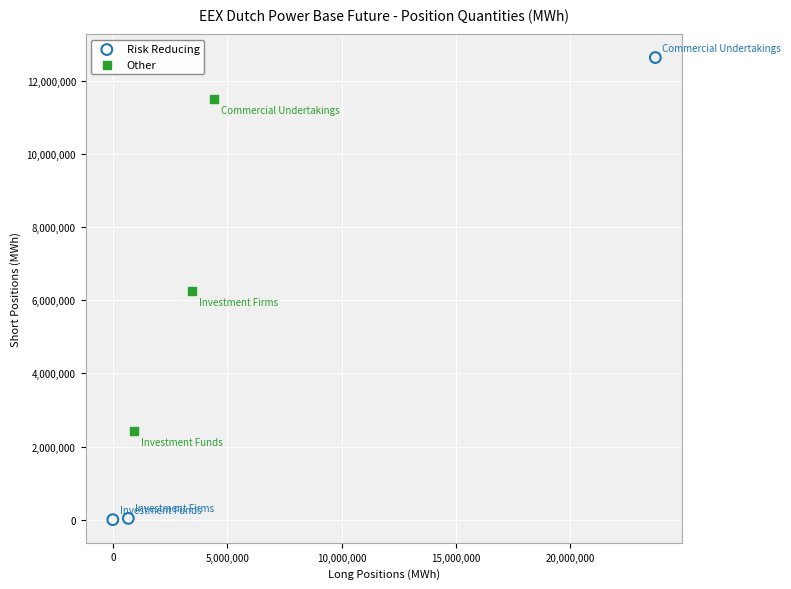

Which series reaches the maximum Y coordinate?

Risk Reducing